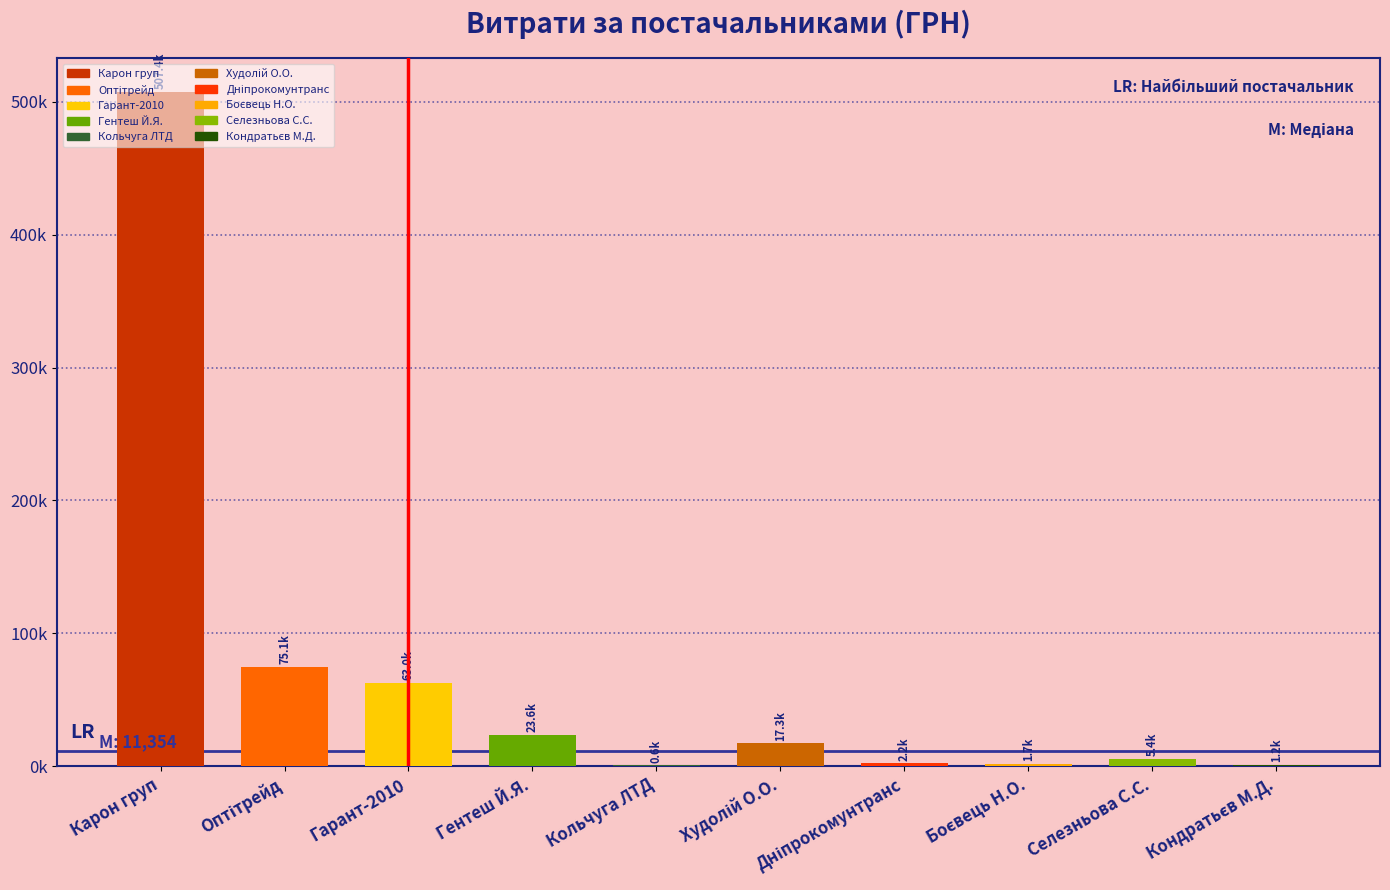

Reading left to right, list all the values displayed in this chart.

Карон груп=507370.3	Оптітрейд=75069.0	Гарант-2010=62954.0	Гентеш Й.Я.=23554.0	Кольчуга ЛТД=600.0	Худолій О.О.=17307.0	Дніпрокомунтранс=2188.9	Боєвець Н.О.=1680.0	Селезньова С.С.=5400.0	Кондратьєв М.Д.=1197.0